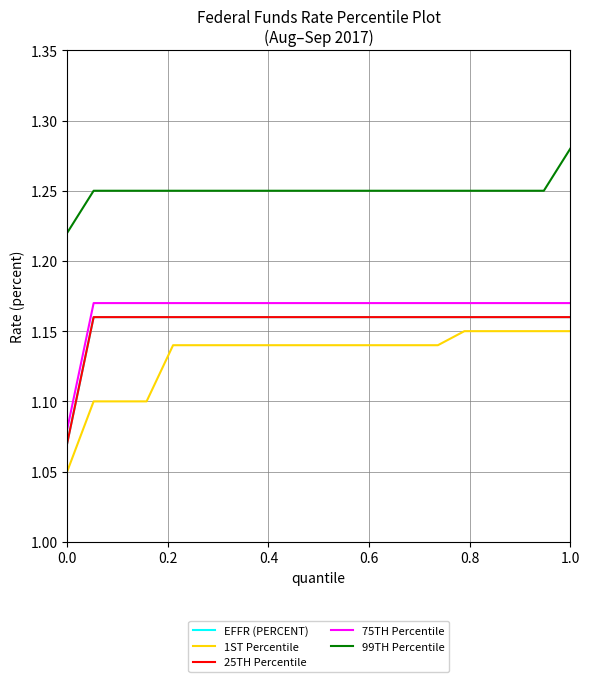

Is this an area chart (filled region under the line)?

No